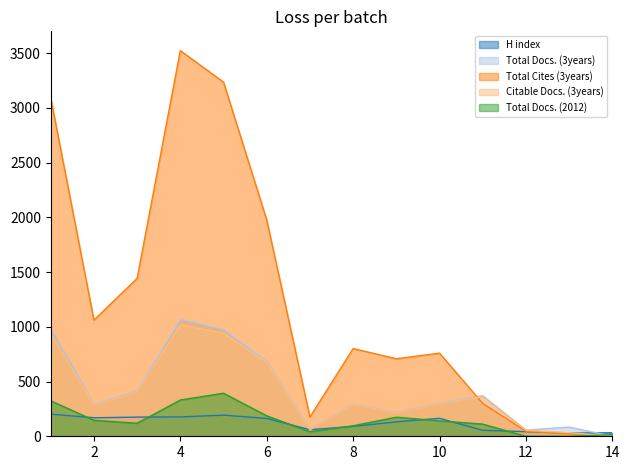

Rank the series at 8 from highest to lowest value.

Total Cites (3years), Total Docs. (3years), Citable Docs. (3years), Total Docs. (2012), H index